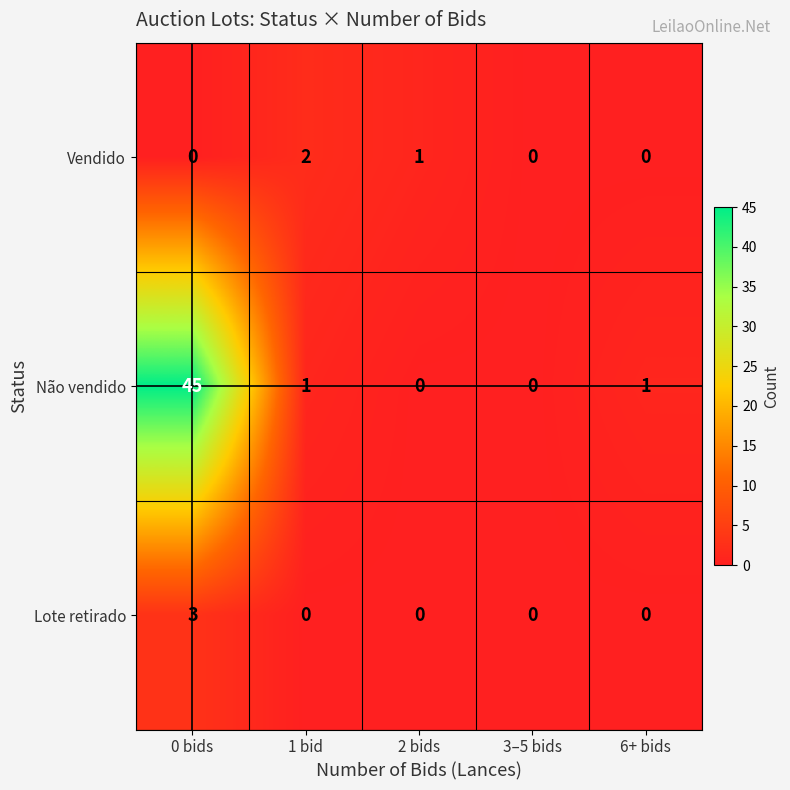

At which label does Não vendido first exceed 1?

0 bids